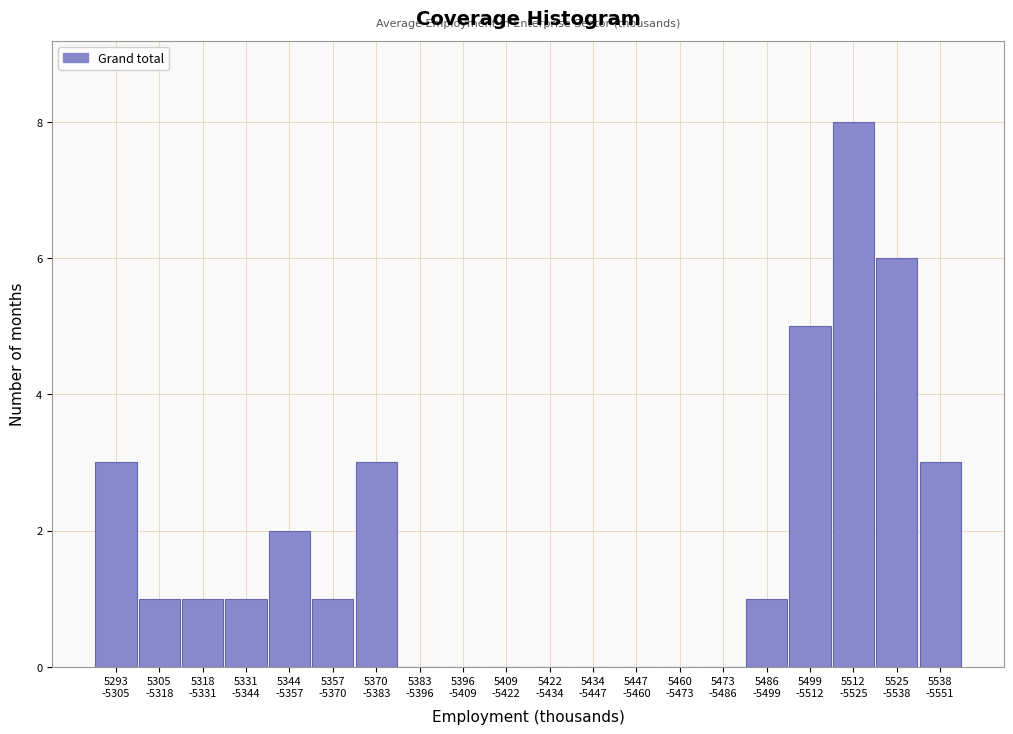

What is the sum of all values?

35